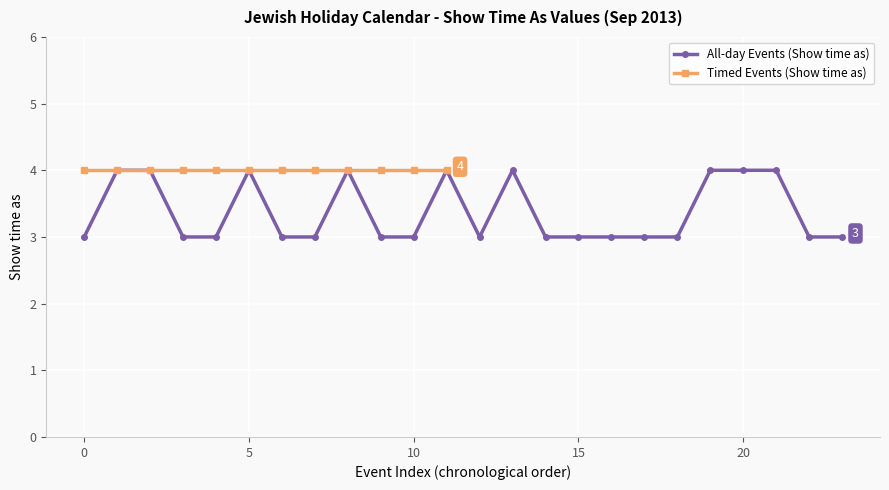

What is the minimum value shown in the chart?

3